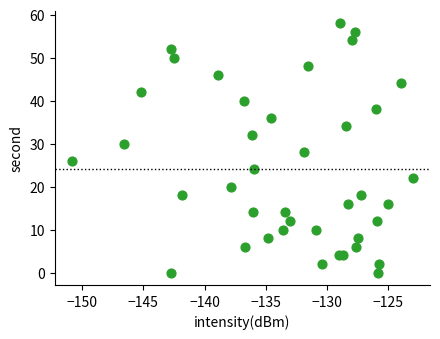

What is the range of Y values (max minus min)?

58